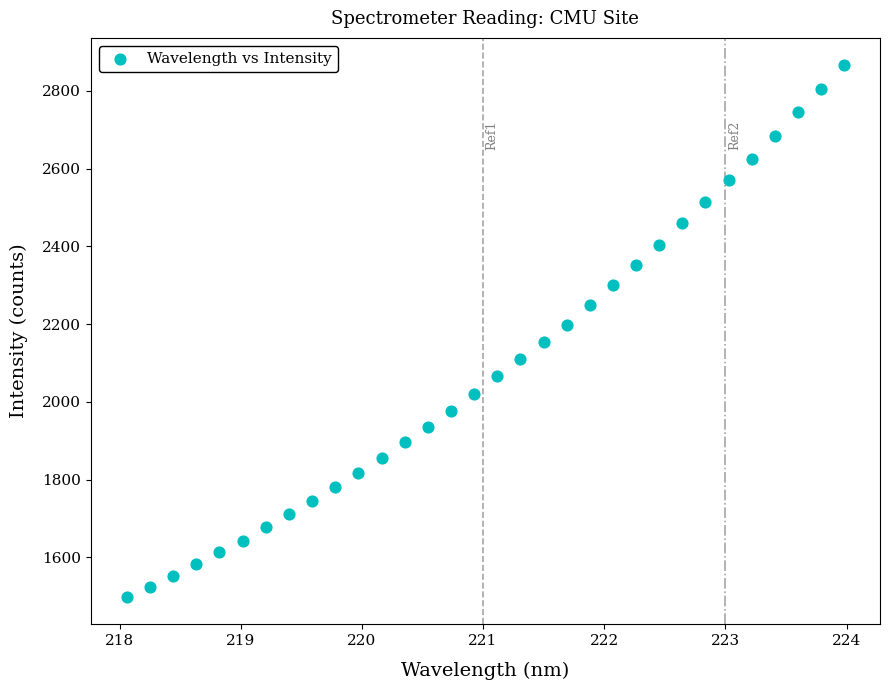

What is the range of Y values (max minus min)?

1371.3